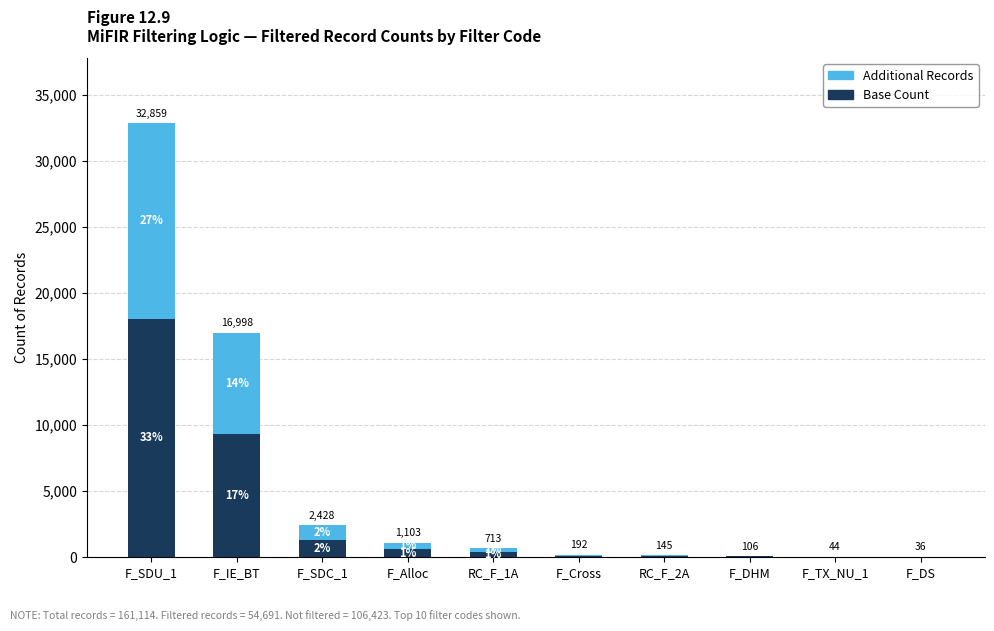

Are the bars grouped side by side (vs. stacked)?

No